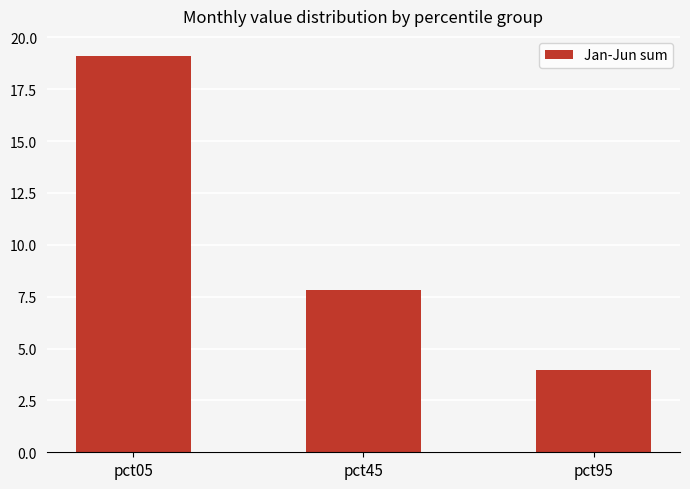

Reading left to right, what are all the values shown in this chart?

pct05=19.1	pct45=7.8	pct95=4.0